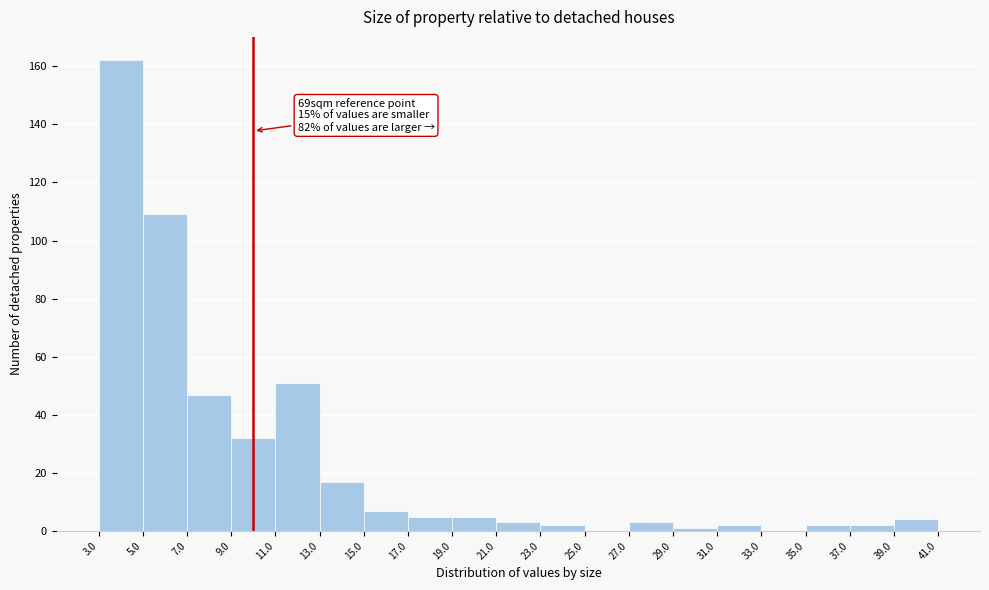

Which range on the x-axis has the tallest bar?

3.0 to 5.0